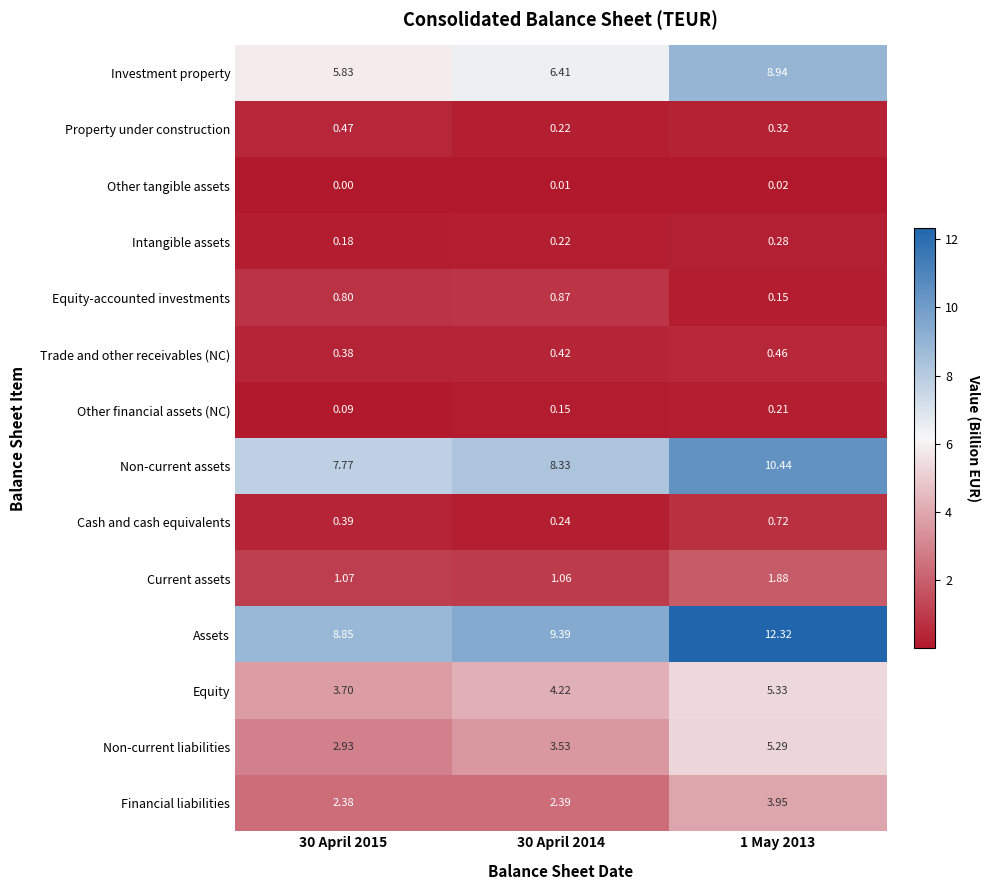

How many data points in Non-current assets are above 8?

2